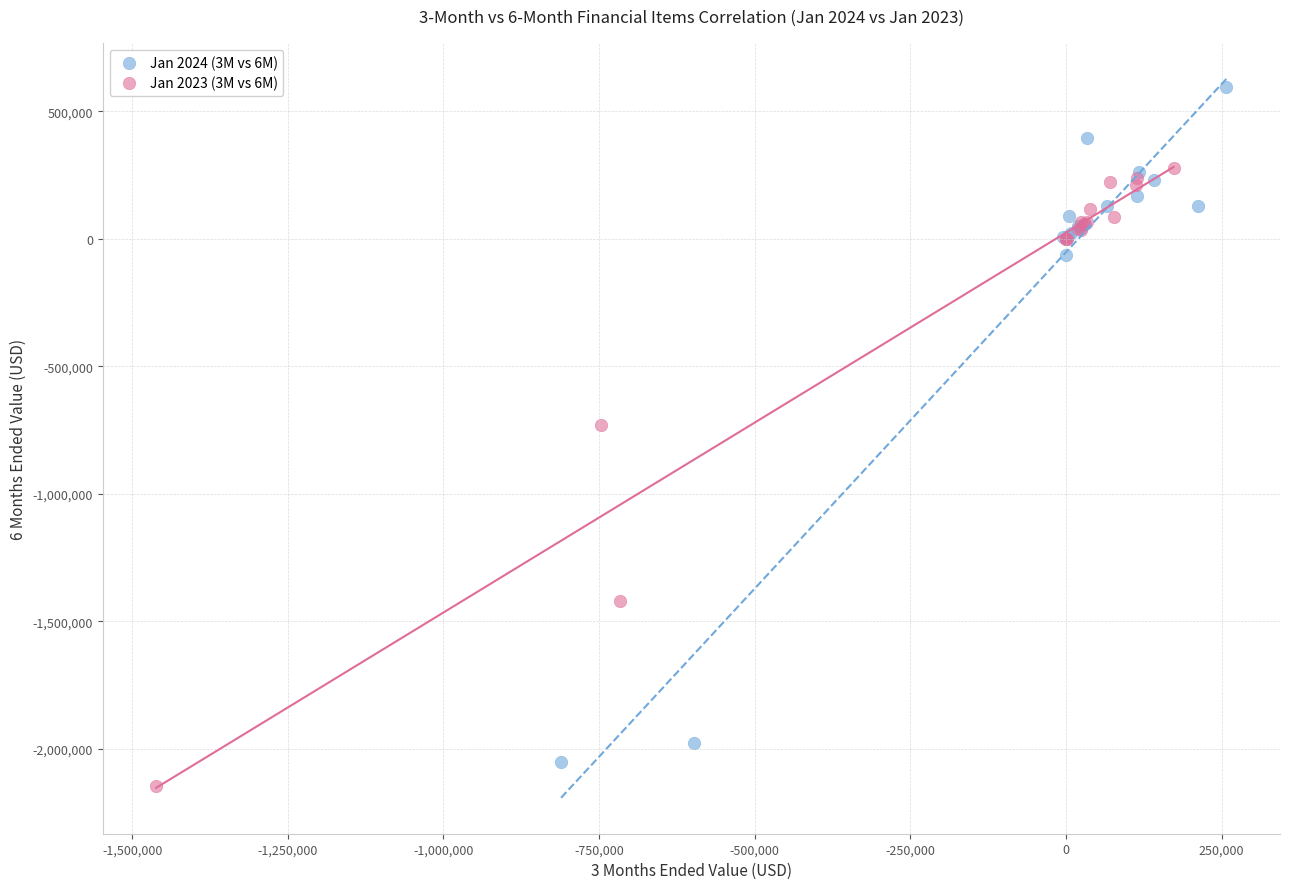

Which series contains the highest Y value?

Jan 2024 (3M vs 6M)